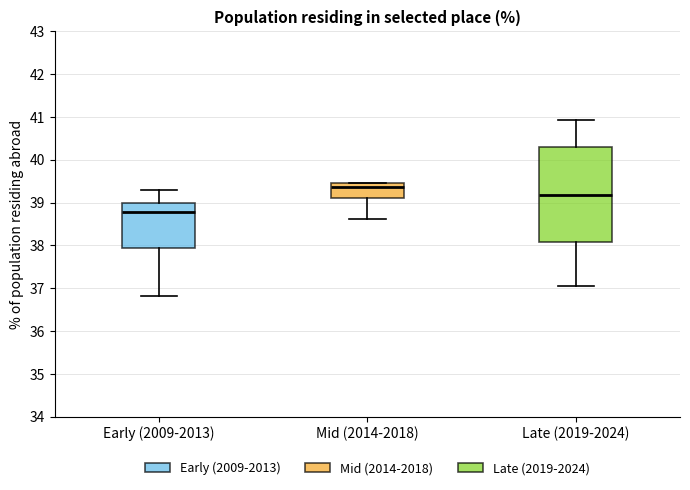

Reading left to right, read every box against the y-axis: the position of its median line, the range the box covers, and the ends of its whiskers. The values are not printed on the chart, so give them approximately, as read against the axis.

Early (2009-2013): median 38.8, box 38.0 to 39.0, whiskers 36.8 to 39.3
Mid (2014-2018): median 39.4, box 39.1 to 39.5, whiskers 38.6 to 39.5
Late (2019-2024): median 39.2, box 38.1 to 40.3, whiskers 37.1 to 40.9